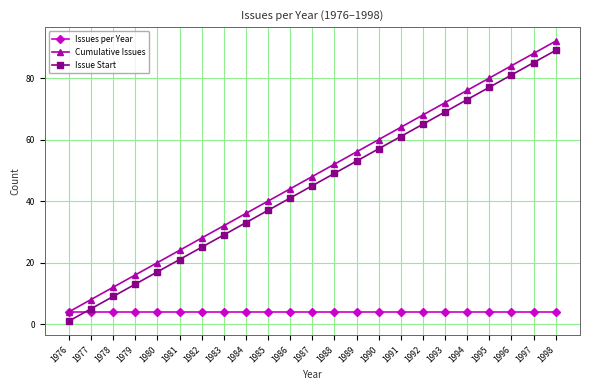

Reading left to right, what are all the values shown in this chart?

Issues per Year: 4	4	4	4	4	4	4	4	4	4	4	4	4	4	4	4	4	4	4	4	4	4	4
Cumulative Issues: 4	8	12	16	20	24	28	32	36	40	44	48	52	56	60	64	68	72	76	80	84	88	92
Issue Start: 1	5	9	13	17	21	25	29	33	37	41	45	49	53	57	61	65	69	73	77	81	85	89